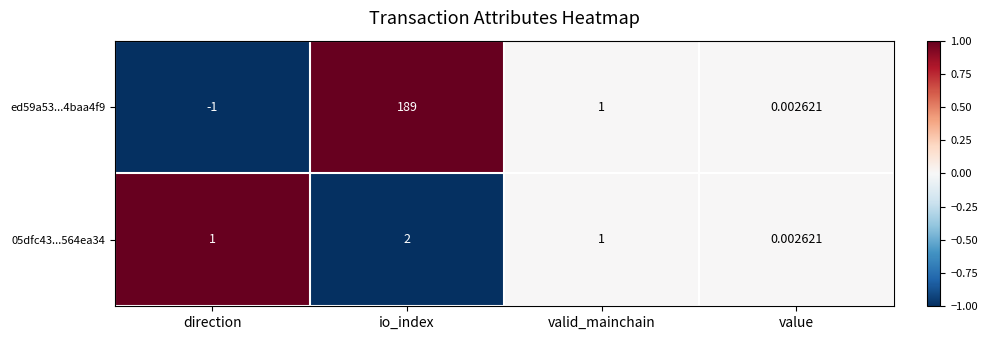

List the labels in order of ed59a53...4baa4f9 value, smallest first.

direction, value, valid_mainchain, io_index